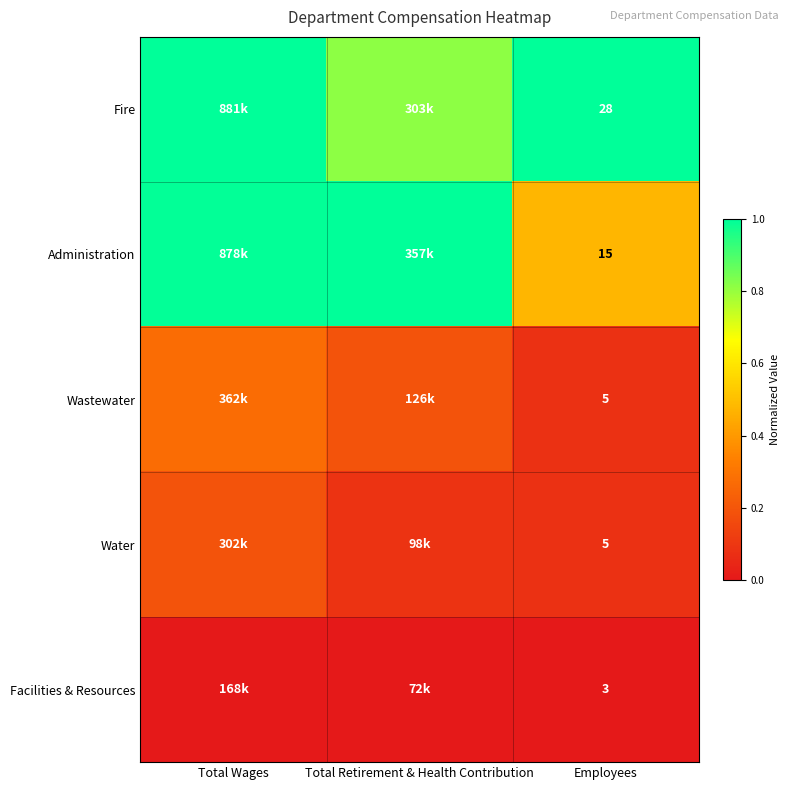

True or false: Wastewater has a value of 0.0 at Employees.

False